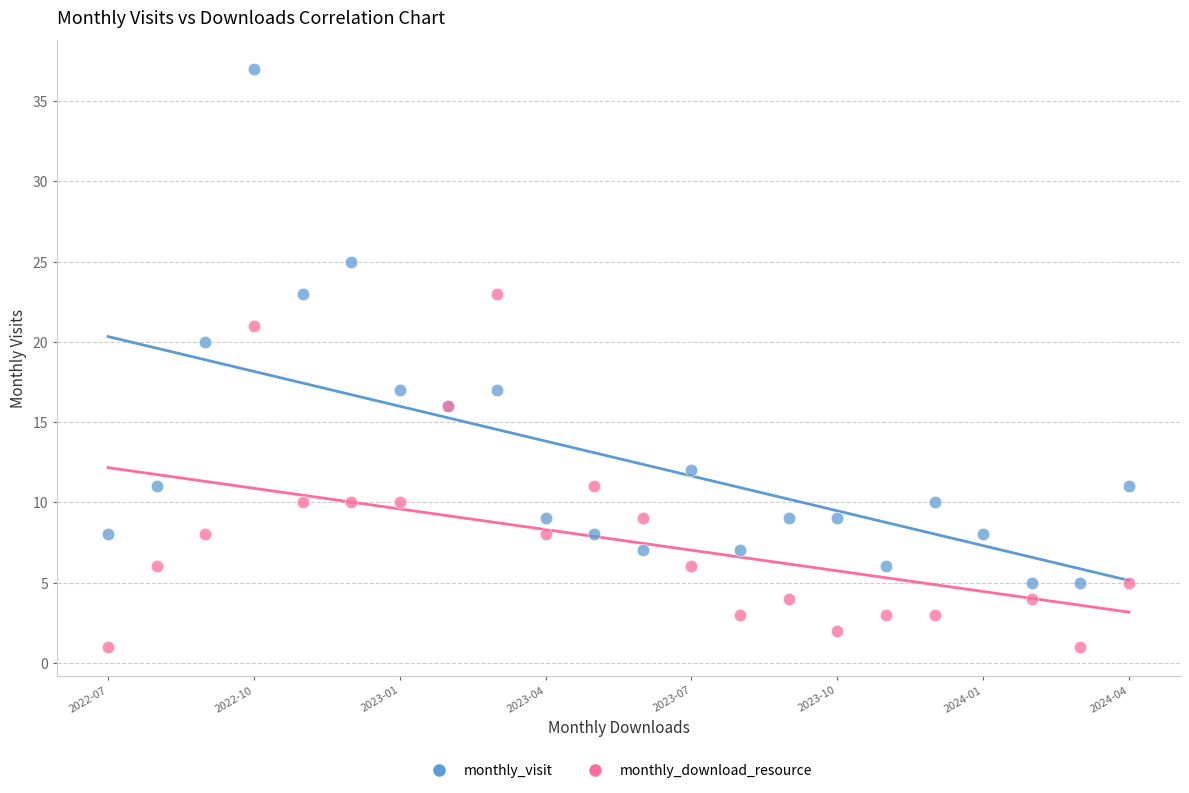

Which series reaches the maximum Y coordinate?

monthly_visit